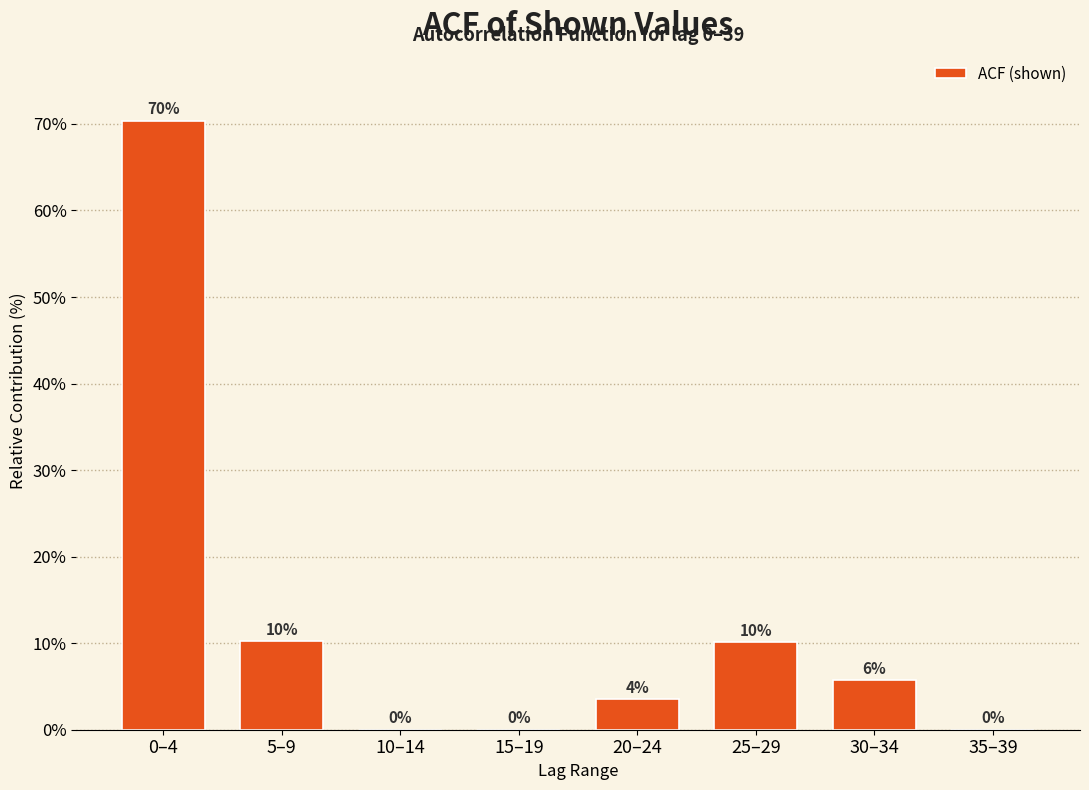

Between 10–14 and 5–9, which is larger?

5–9